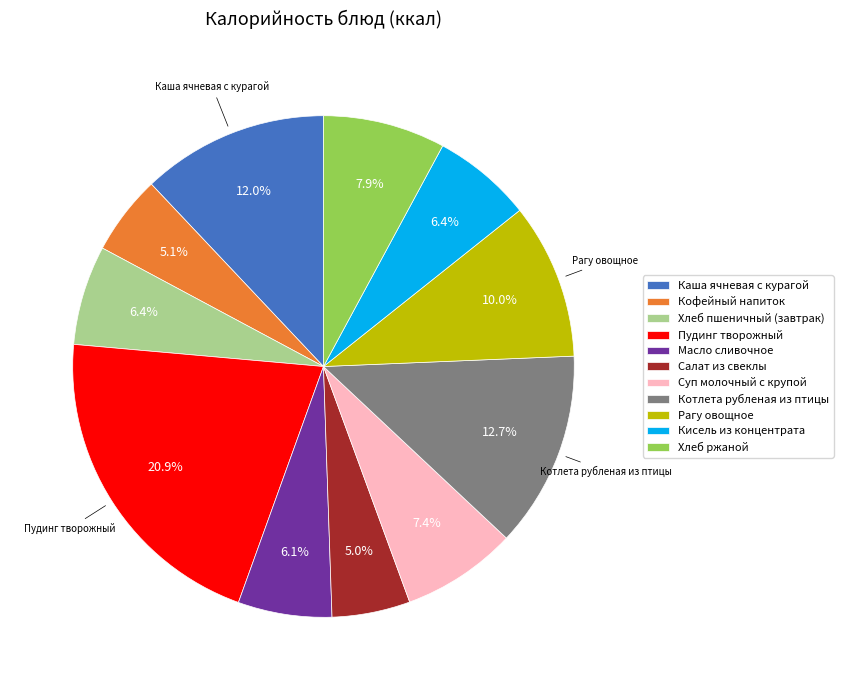

Combined, what portion of the pie is Хлеб пшеничный (завтрак) and Суп молочный с крупой?

13.8%